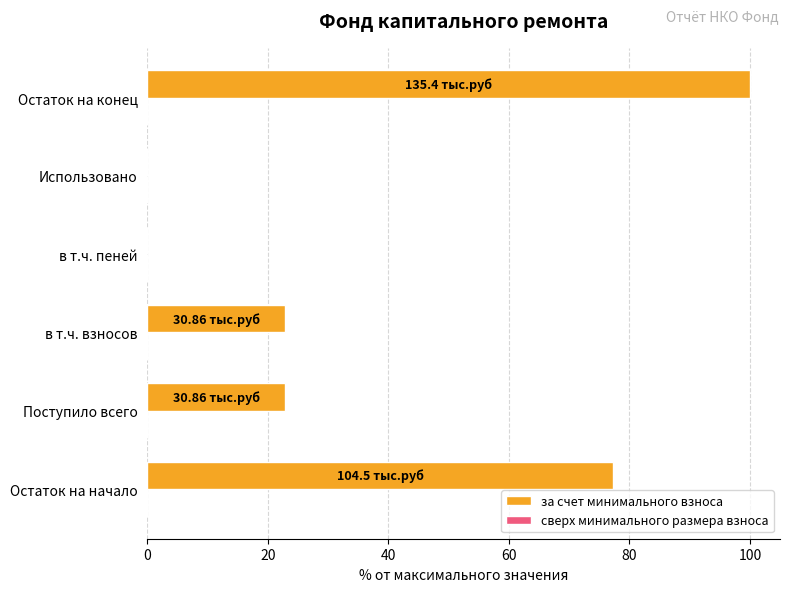

Which label corresponds to the largest value in the chart?

Остаток на конец